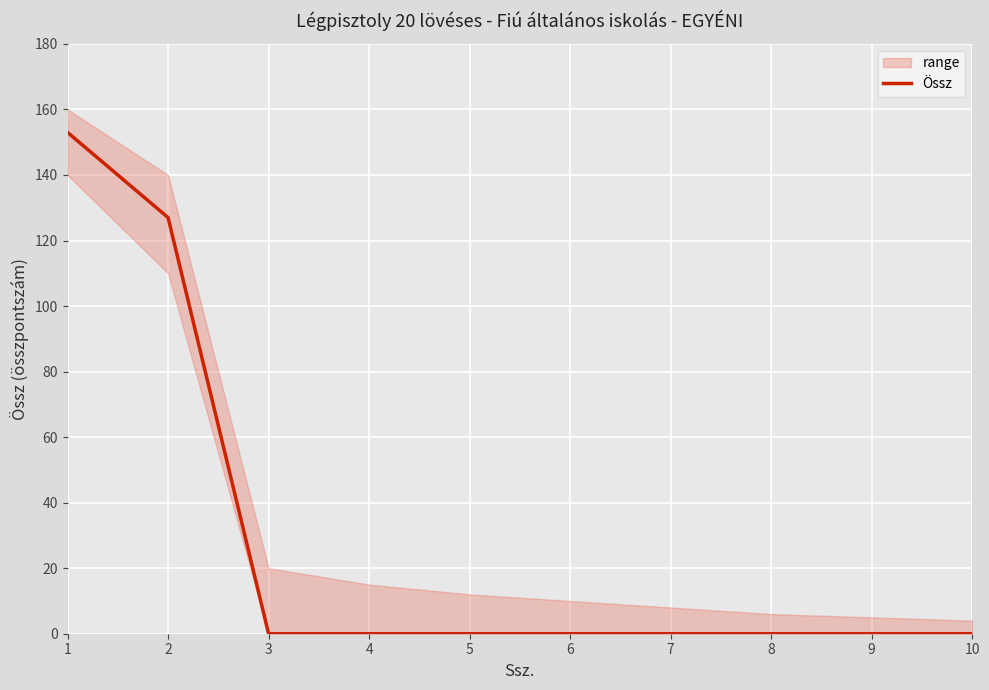

List the labels in order of value, smallest first.

3, 4, 5, 6, 7, 8, 9, 10, 2, 1